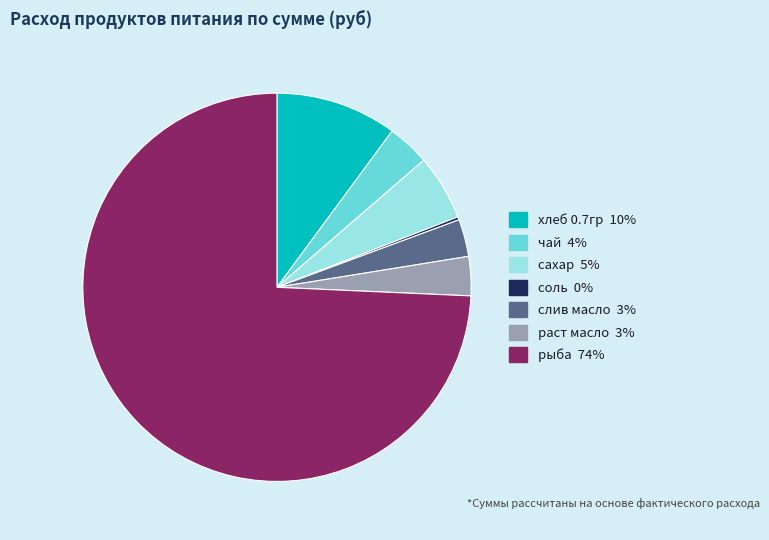

What is the ratio of the value at хлеб 0.7гр to the value at раст масло?

3.1